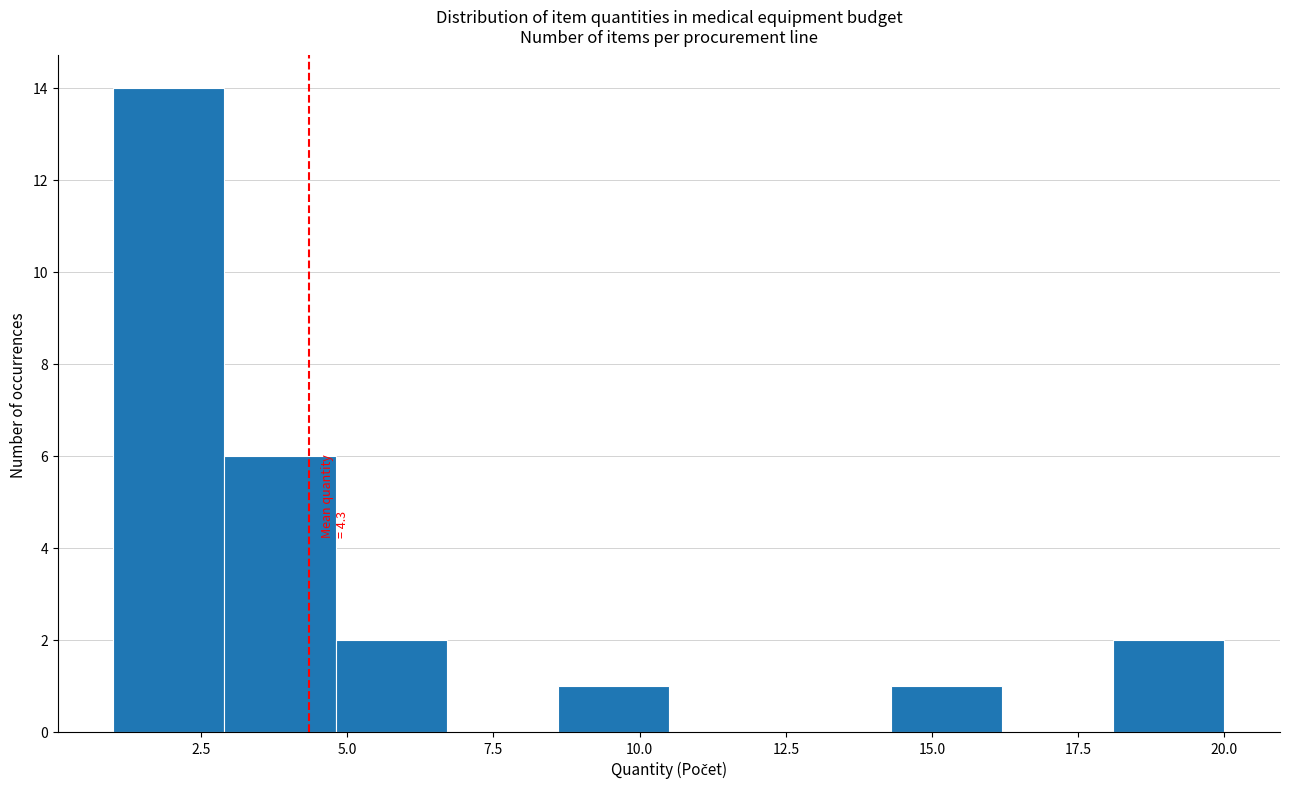

Read against the x-axis, roughly where is the centre of the tallest bar?

2.0